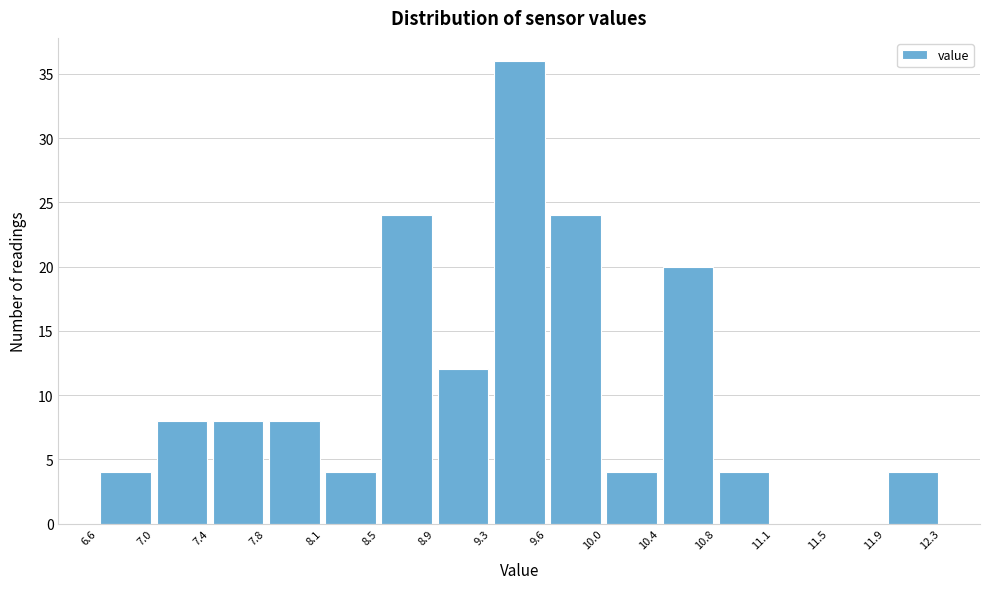

Which range on the x-axis has the tallest bar?

9.3 to 9.6